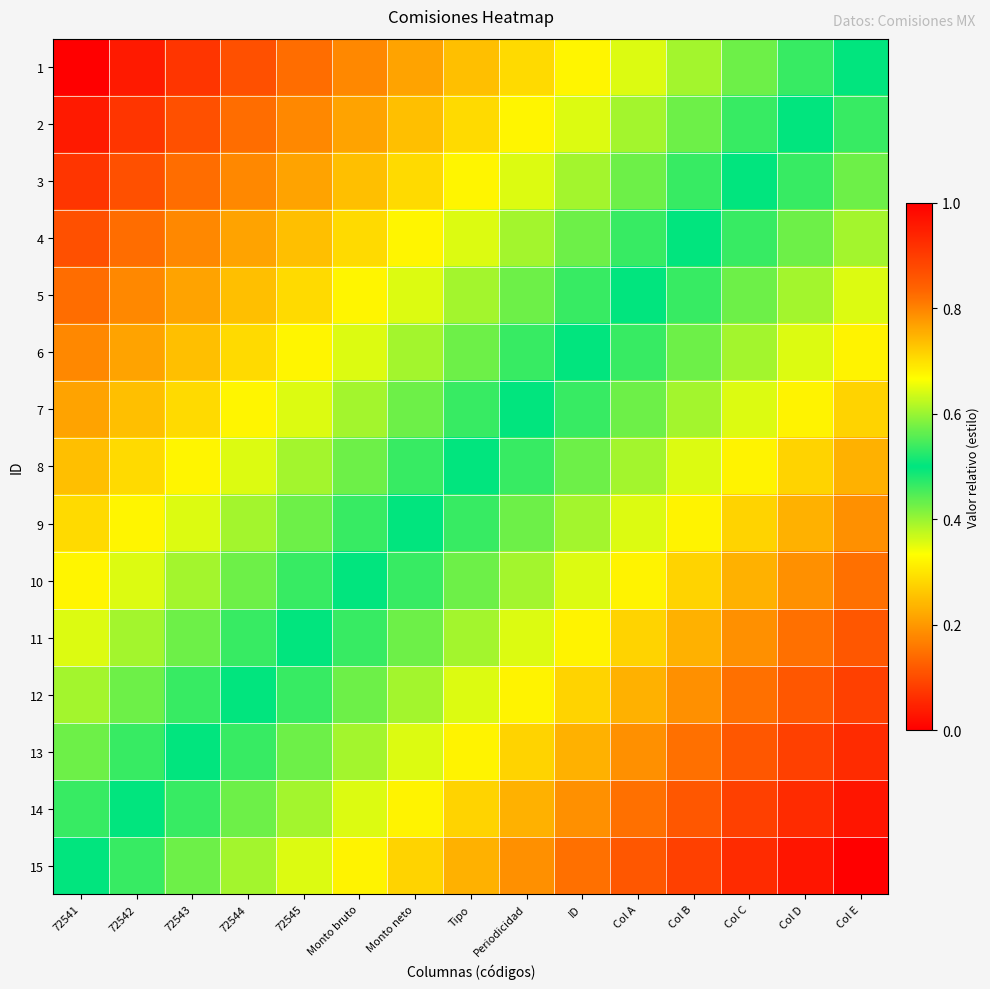

Rank the series by their maximum value, from highest to lowest.

15, 14, 13, 12, 11, 10, 9, 8, 7, 6, 5, 4, 3, 2, 1